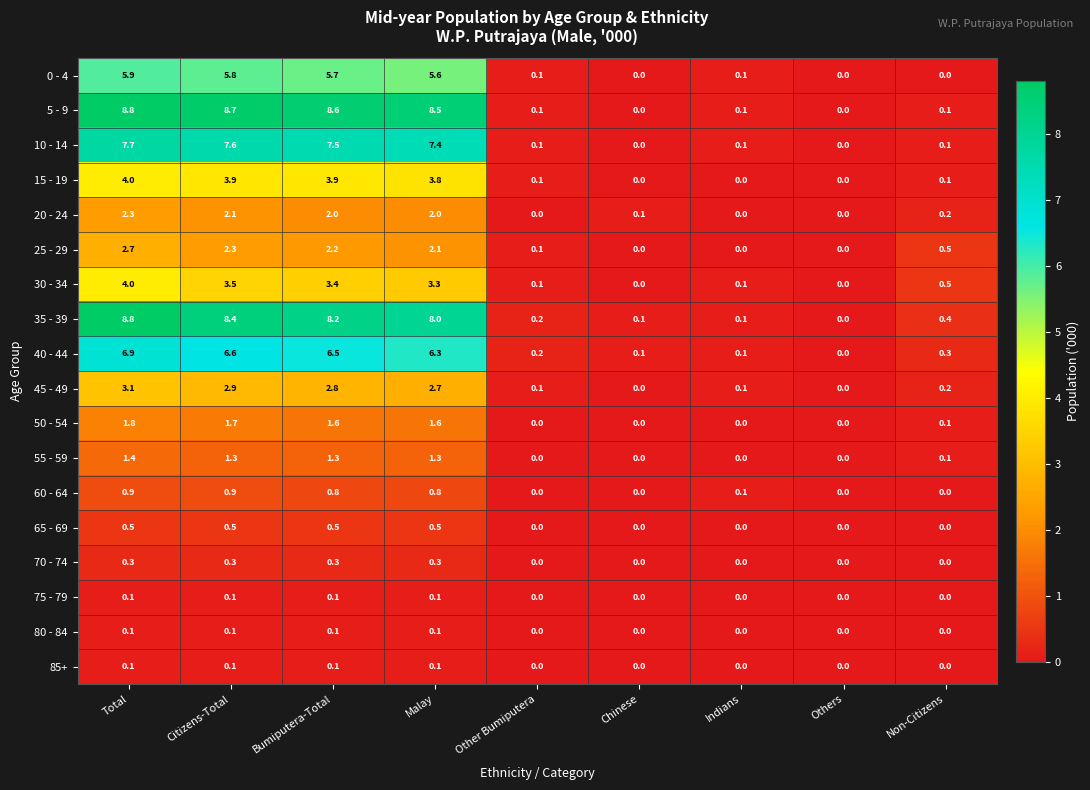

Between Total and Citizens-Total, which series saw the biggest shift?

30 - 34